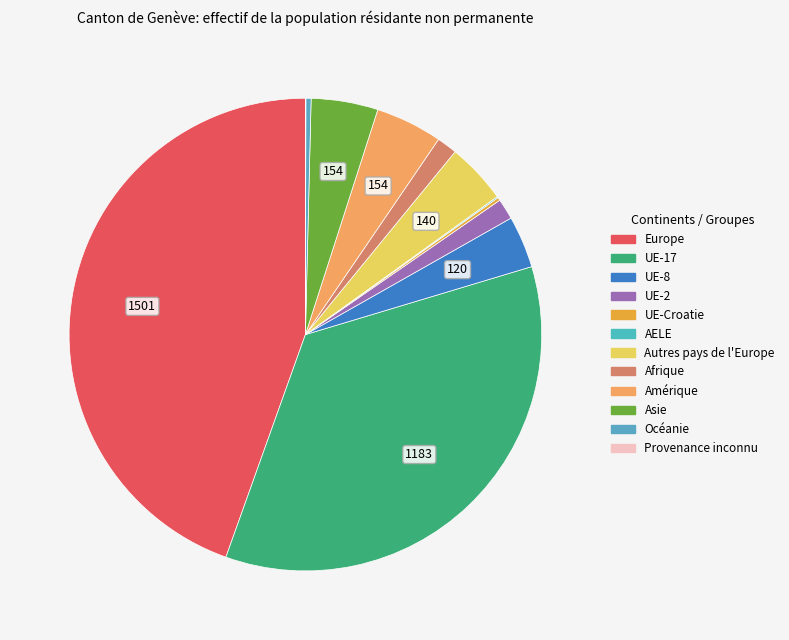

What percentage do UE-2 and Provenance inconnu together represent?

1.5%